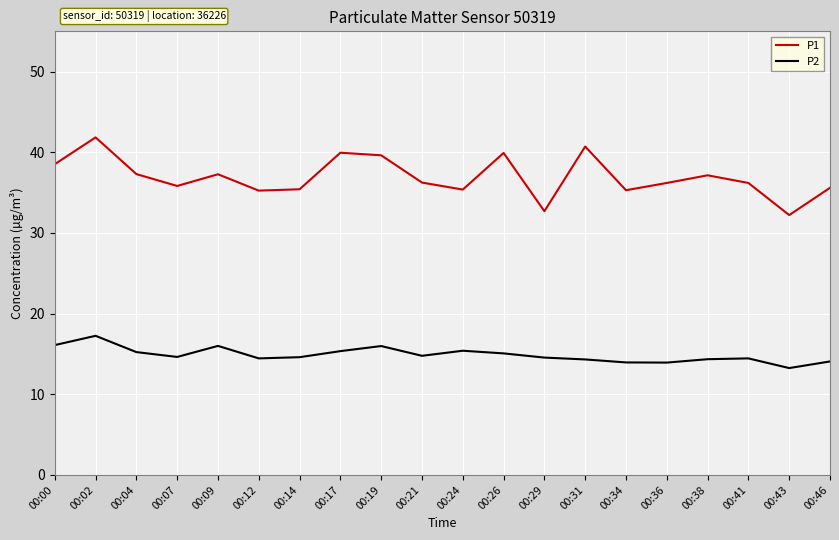

List the series in order of their overall mean, lowest first.

P2, P1